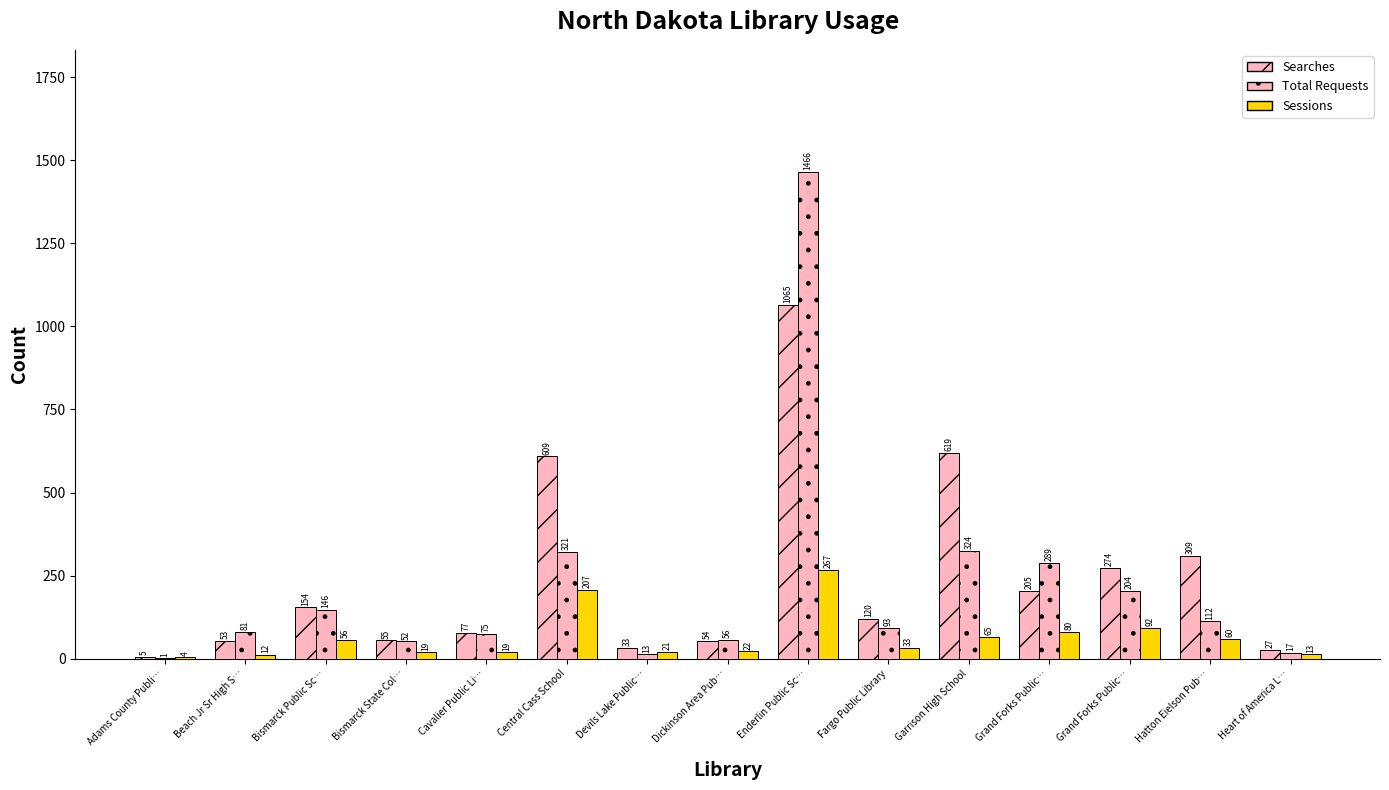

What is the minimum value shown in the chart?

1